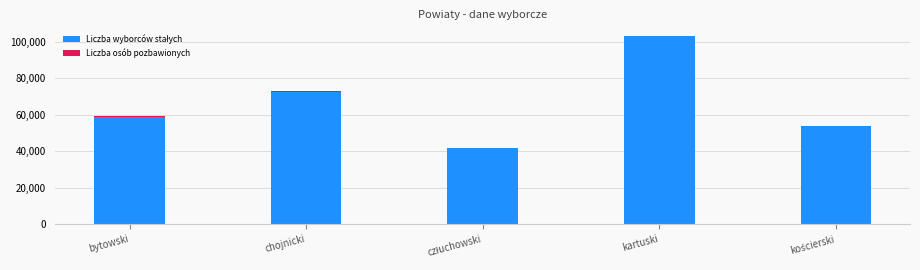

At which category is the sum across all series the highest?

kartuski